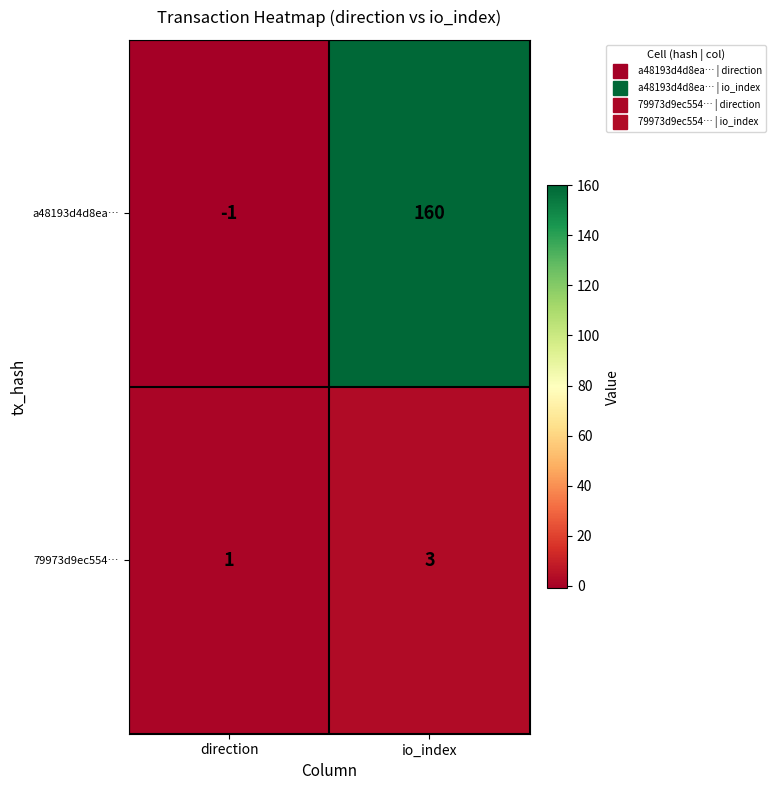

What is the difference between the highest and lowest values at io_index?

157